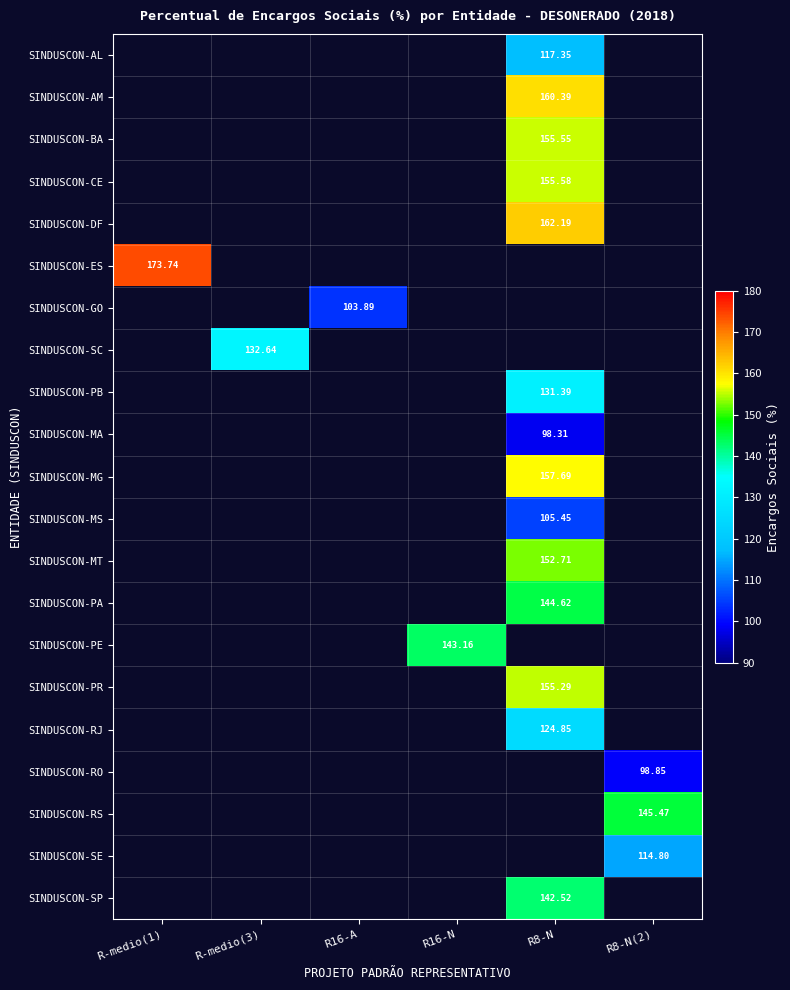

Read the SINDUSCON-MG value at R8-N.

157.7